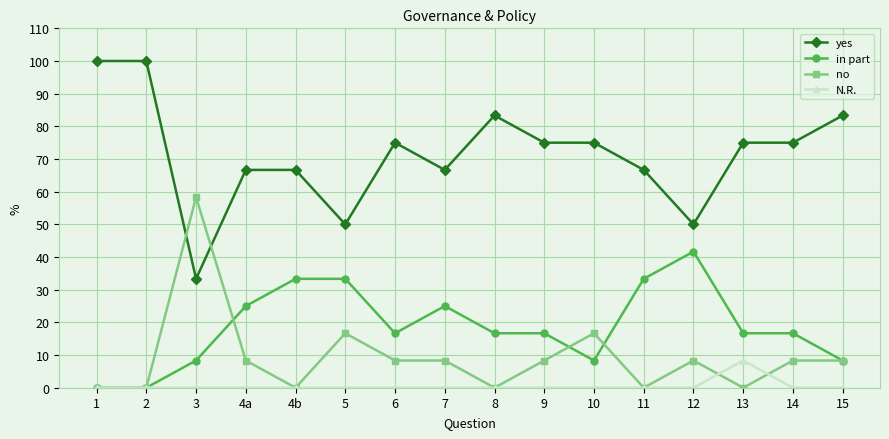

After their last crossing, which series has the higher values: no or yes?

yes